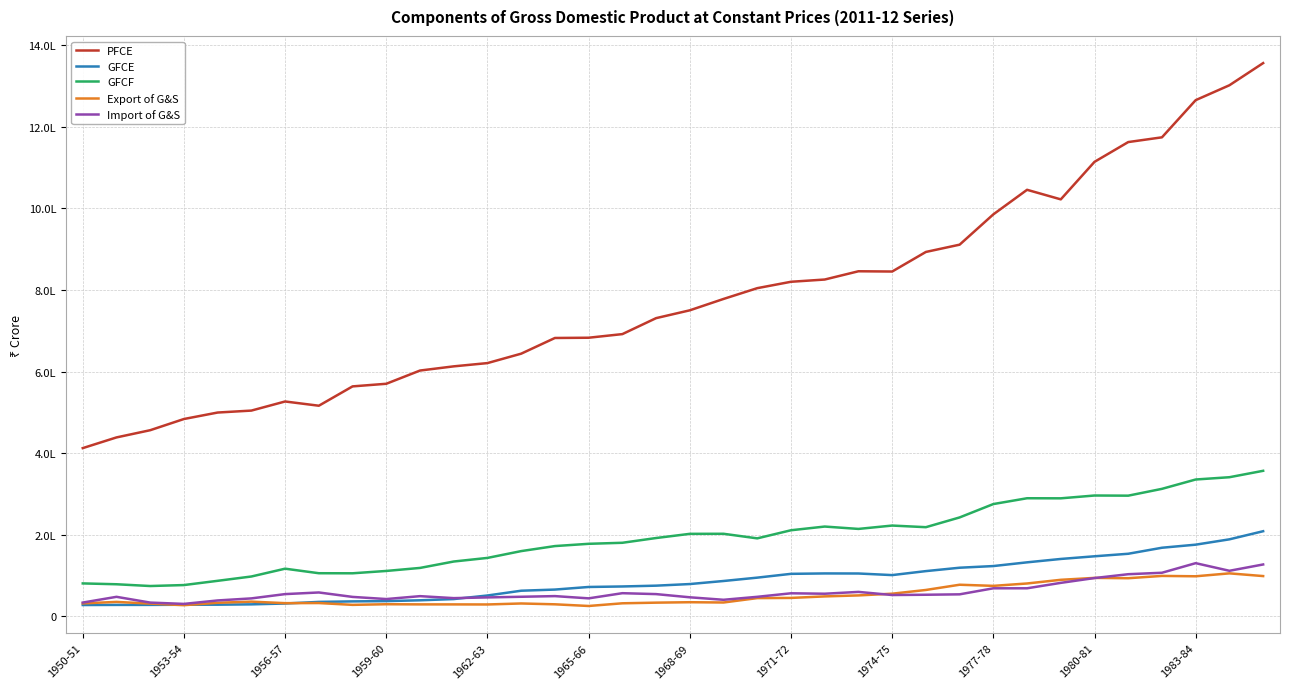

How many interior local peaks does the Import of G&S series have?

8